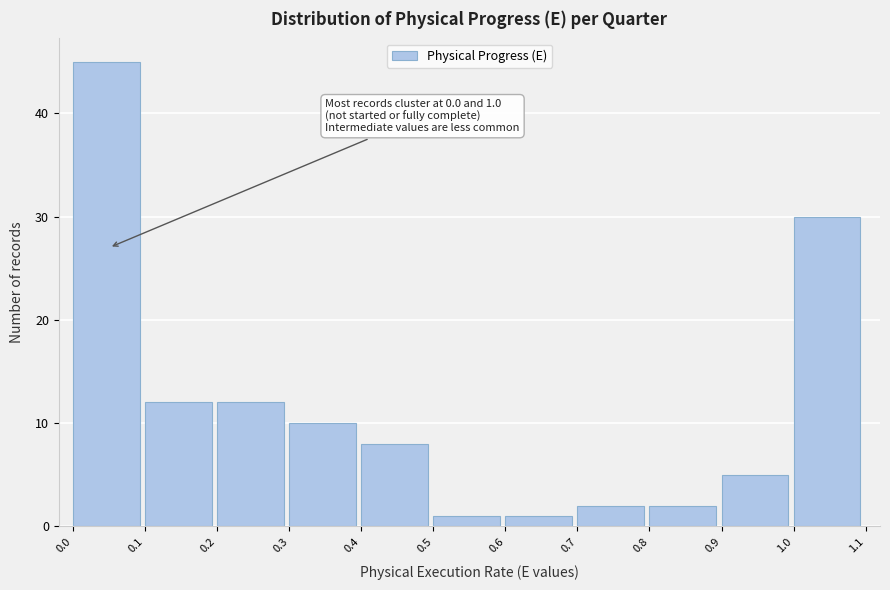

Which range on the x-axis has the tallest bar?

0.0 to 0.1